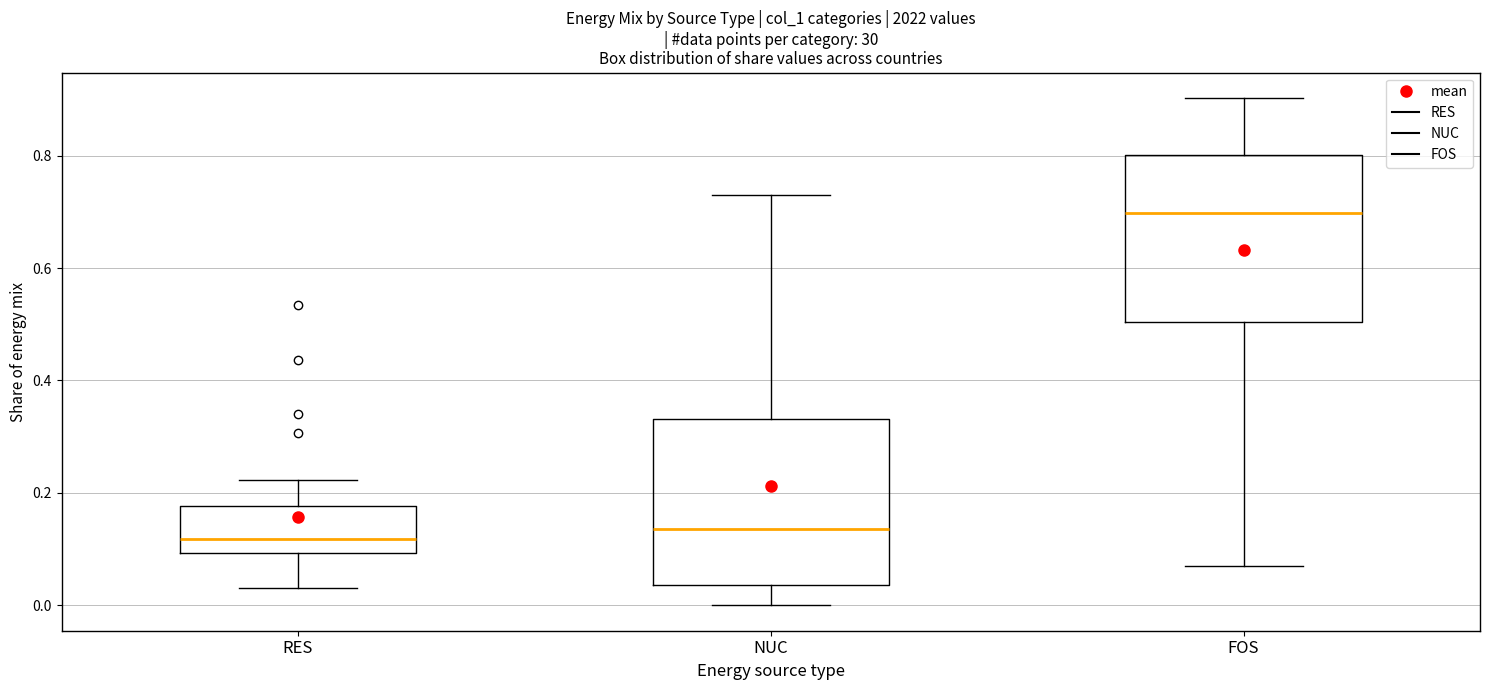

Reading left to right, read every box against the y-axis: the position of its median line, the range the box covers, and the ends of its whiskers. The values are not printed on the chart, so give them approximately, as read against the axis.

RES: median 0.12, box 0.10 to 0.18, whiskers 0.04 to 0.22
NUC: median 0.14, box 0.04 to 0.34, whiskers 0.00 to 0.74
FOS: median 0.70, box 0.50 to 0.80, whiskers 0.08 to 0.90